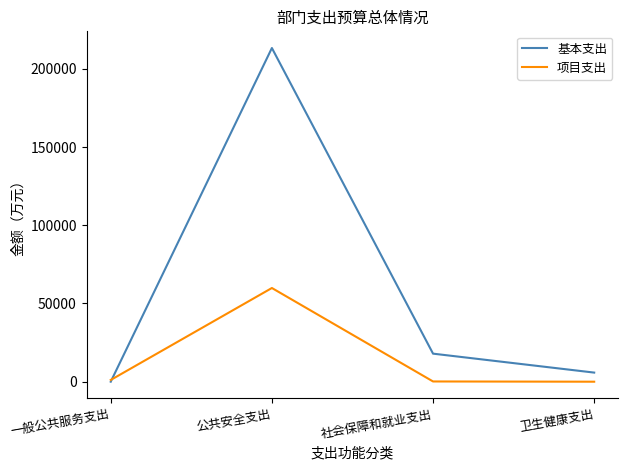

Between 一般公共服务支出 and 公共安全支出, which series saw the biggest shift?

基本支出